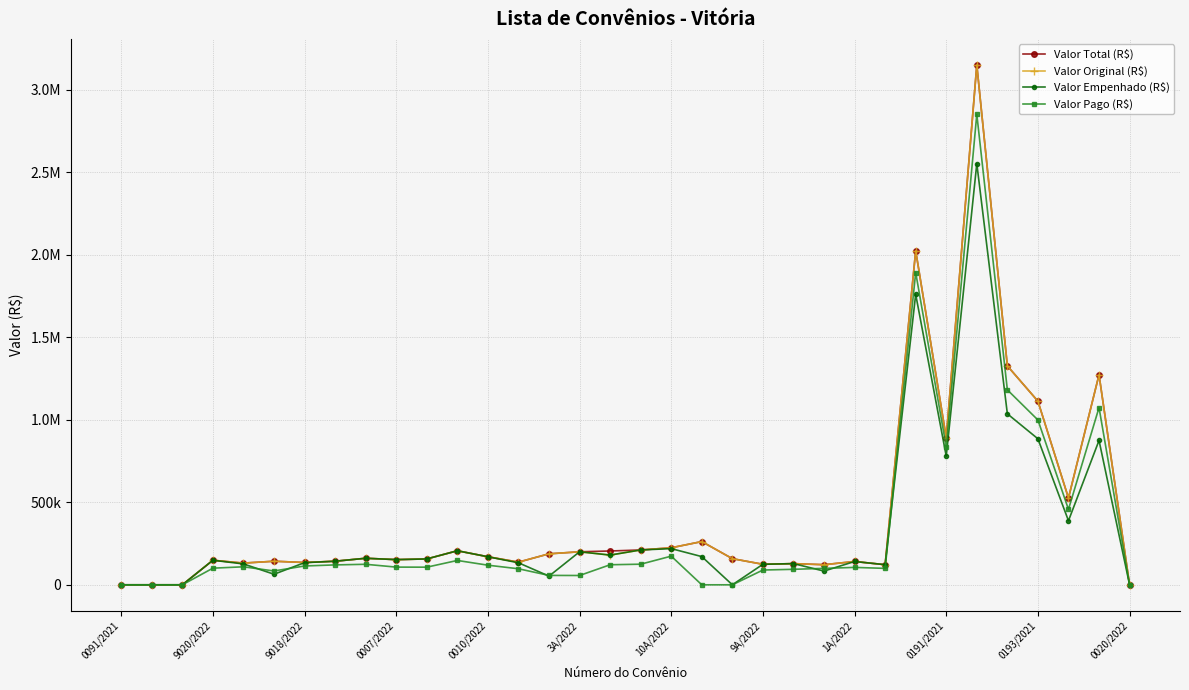

What is the value of the Valor Original (R$) point at the 10th from the left?

152627.3